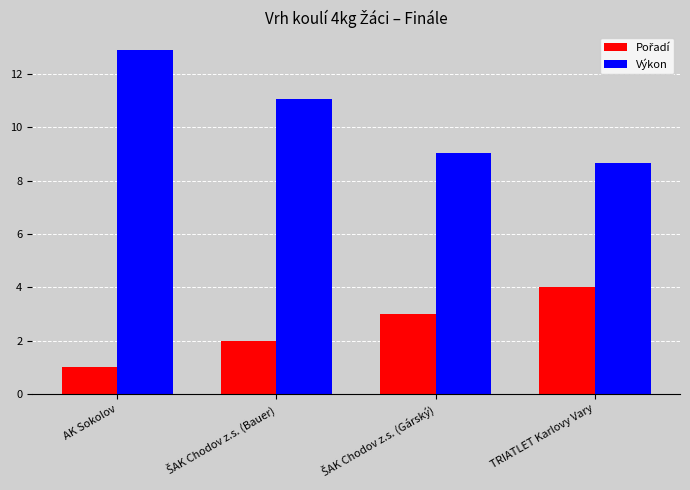

Which series has the largest range (max minus min)?

Výkon